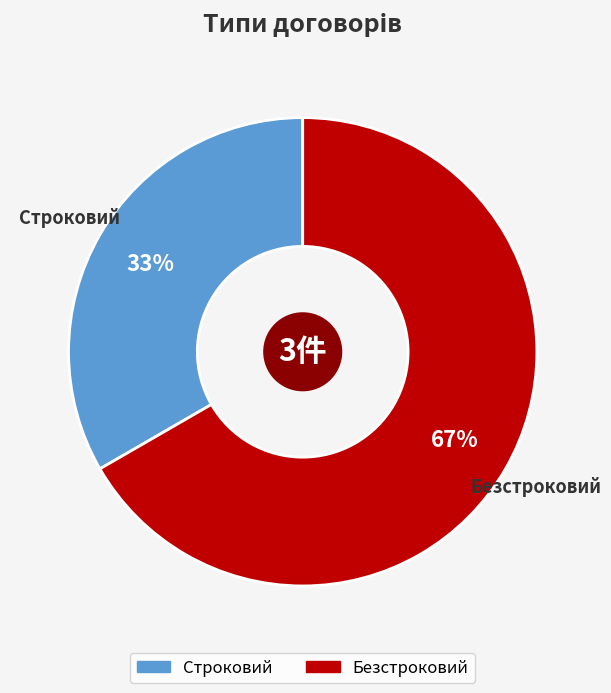

Is there a majority slice in this chart?

Yes